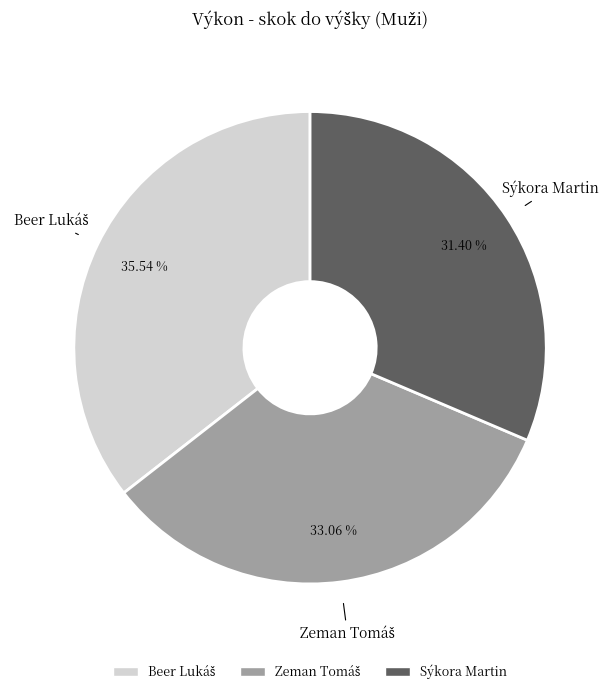

Which slice is the smallest?

Sýkora Martin